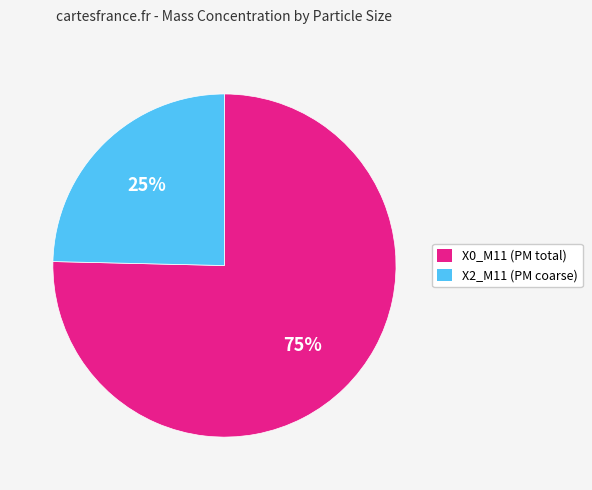

Count the number of slices in the pie.

2